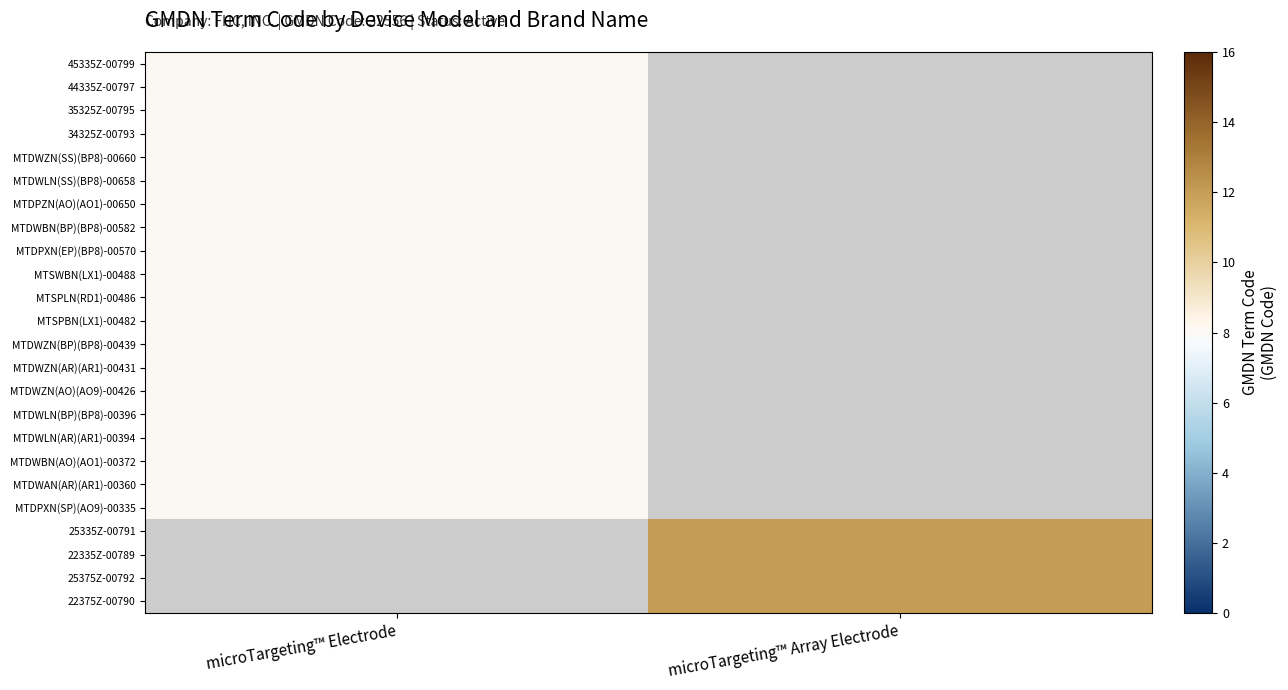

How many distinct data groups are displayed?

24